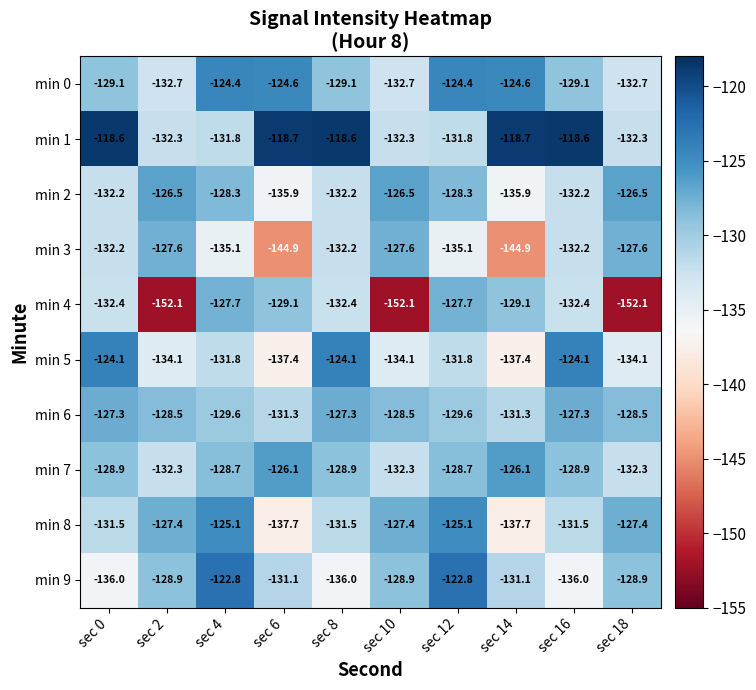

What is the difference between the second highest and minimum values in the min 0 series?

8.3